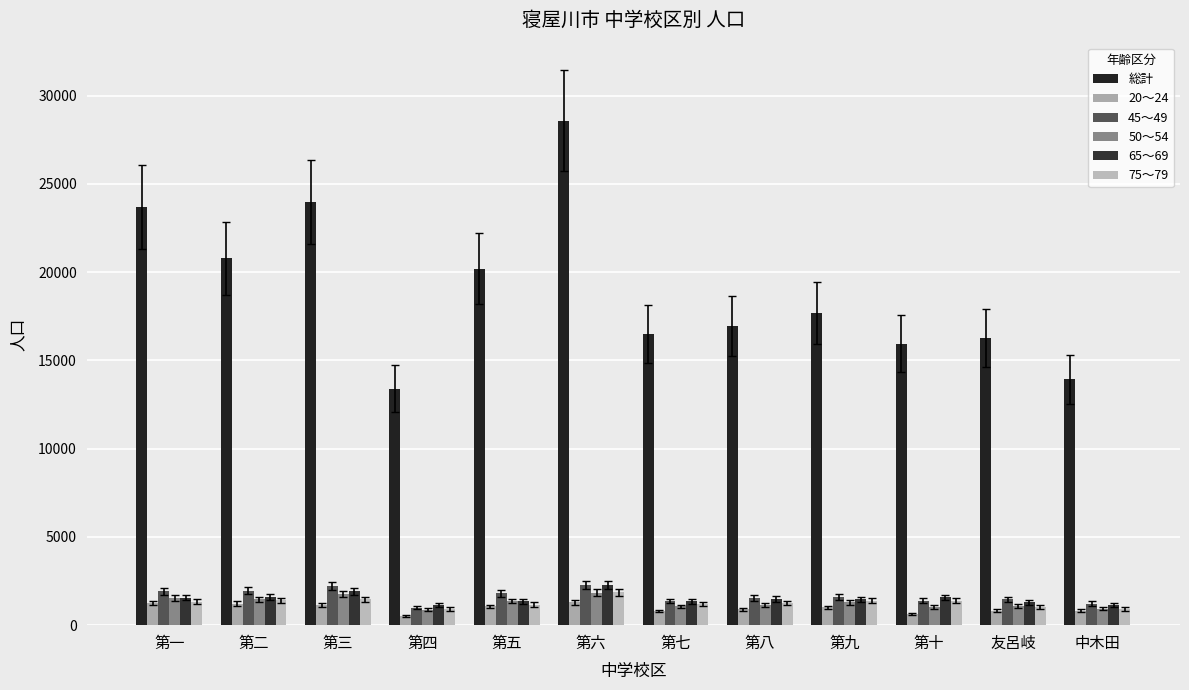

What is the total value across all series at 中木田?

18971